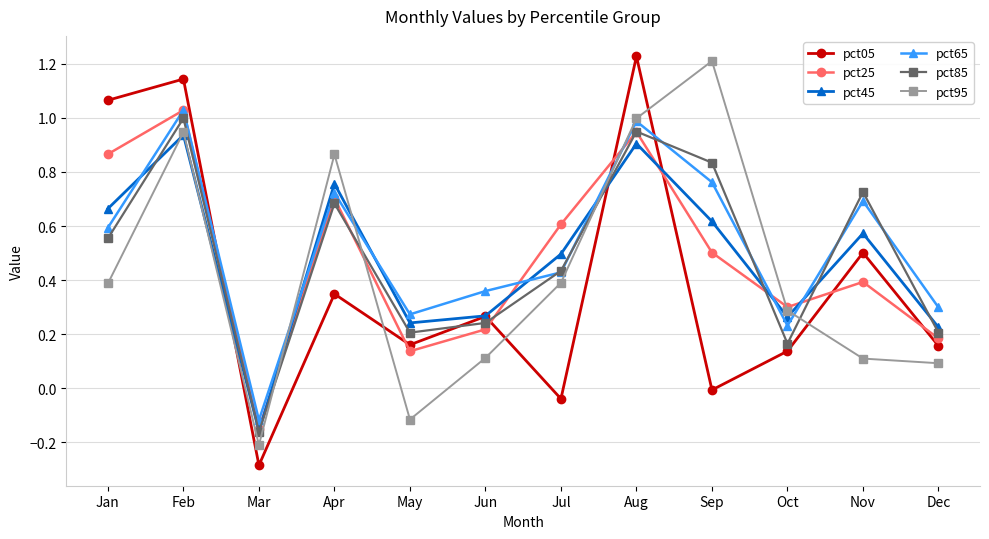

What is the smallest value displayed?

-0.3